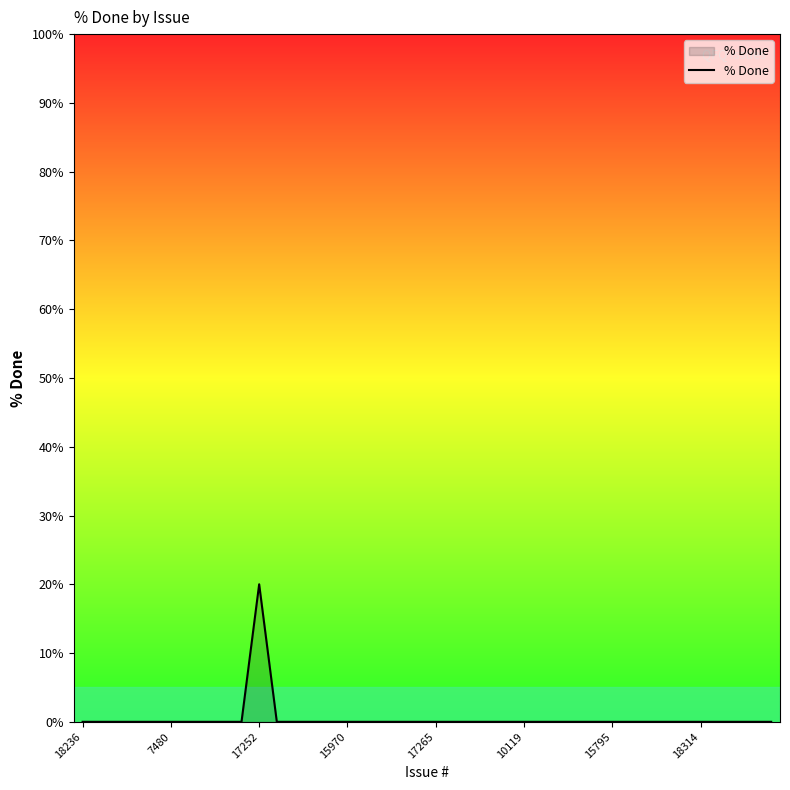

What is the difference between the maximum and minimum values?

20